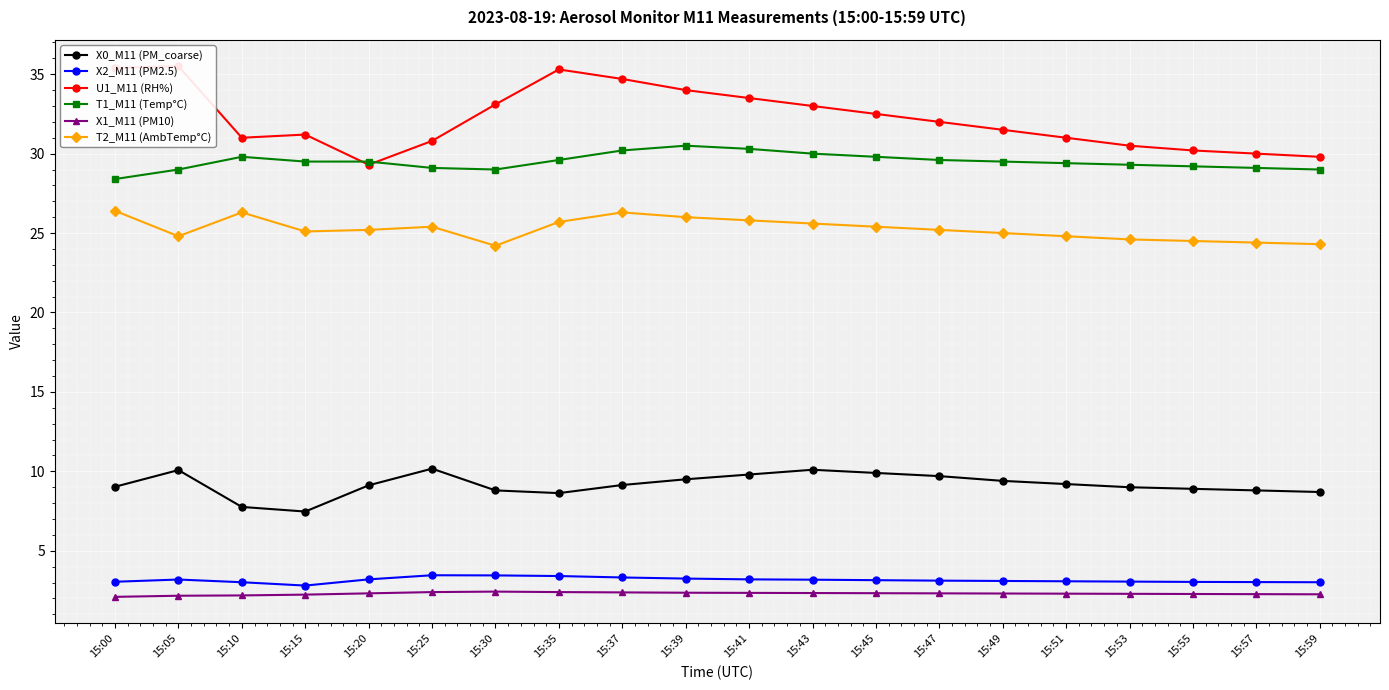

At which category does the chart reach its peak across all series?

15:05